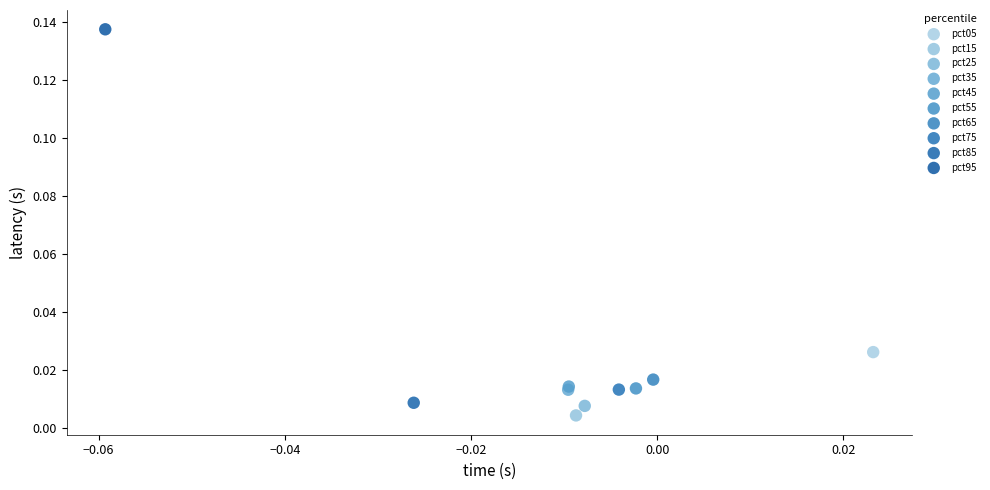

Which series reaches the minimum Y coordinate?

pct15